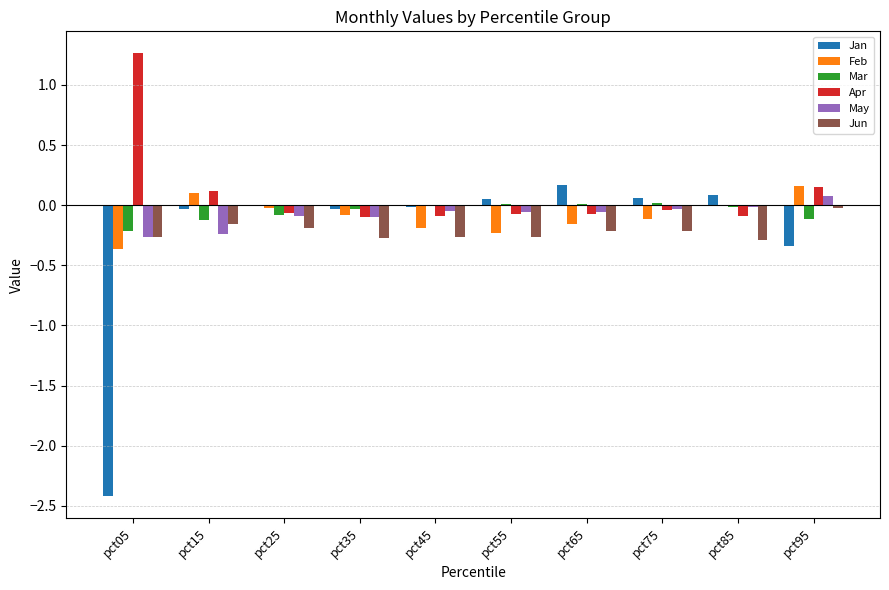

Is the value of May at pct95 greater than the value of Apr at pct35?

Yes